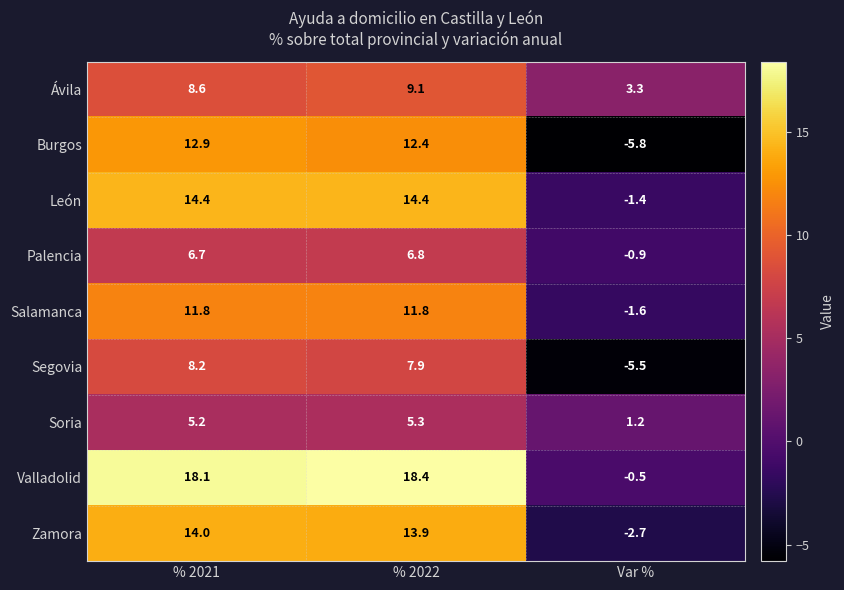

At which category is the sum across all series the highest?

% 2022